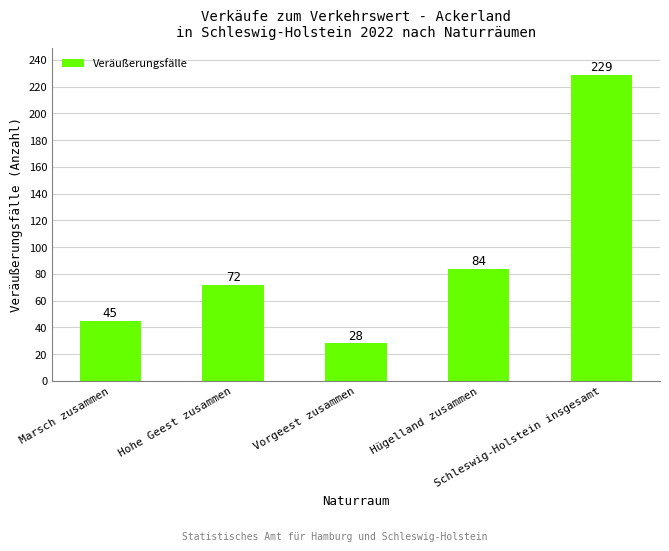

What is the difference between the second highest and minimum values?

56